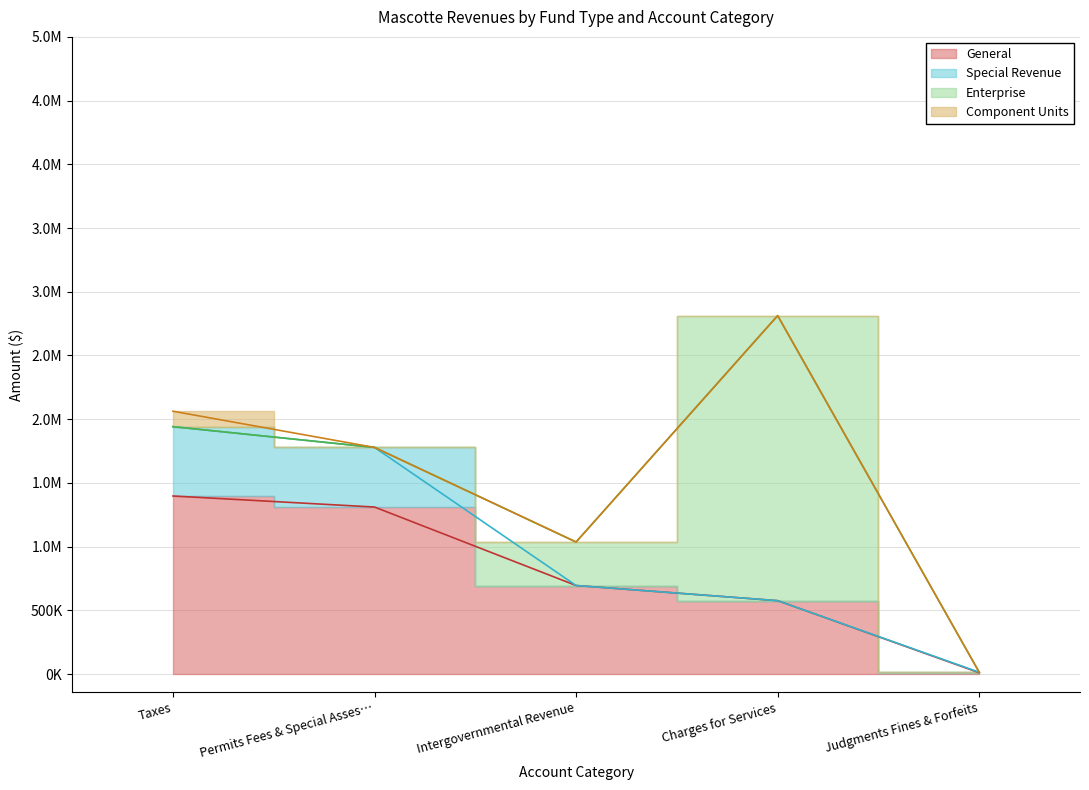

List the series in order of their peak value, highest first.

Enterprise, General, Special Revenue, Component Units